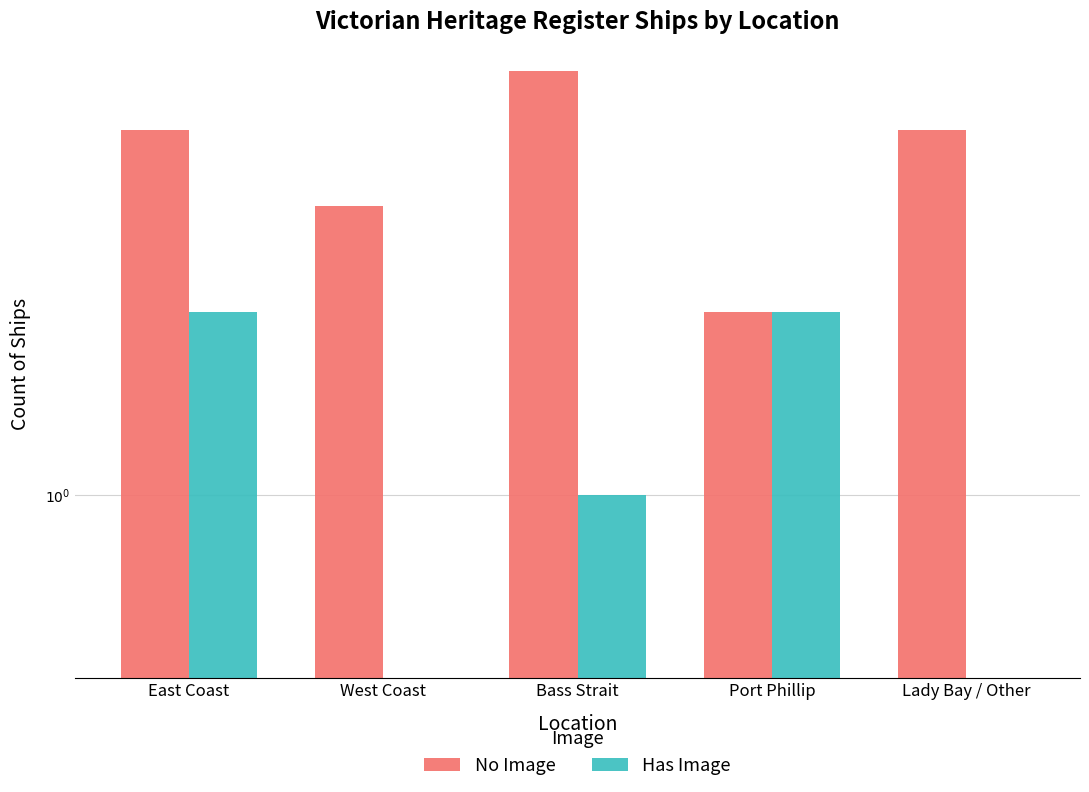

The value of No Image at Lady Bay / Other is 4. True or false?

True